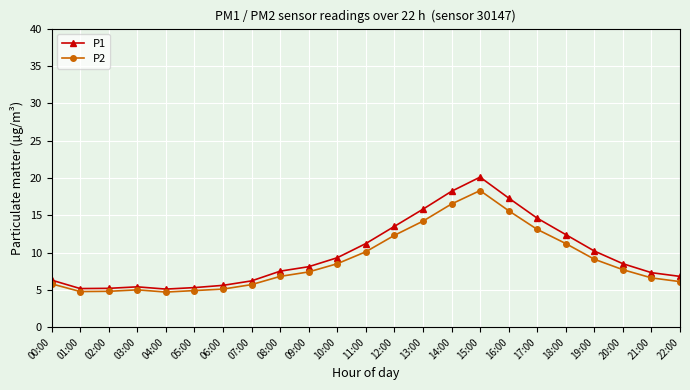

True or false: P2 and P1 intersect in this chart.

False